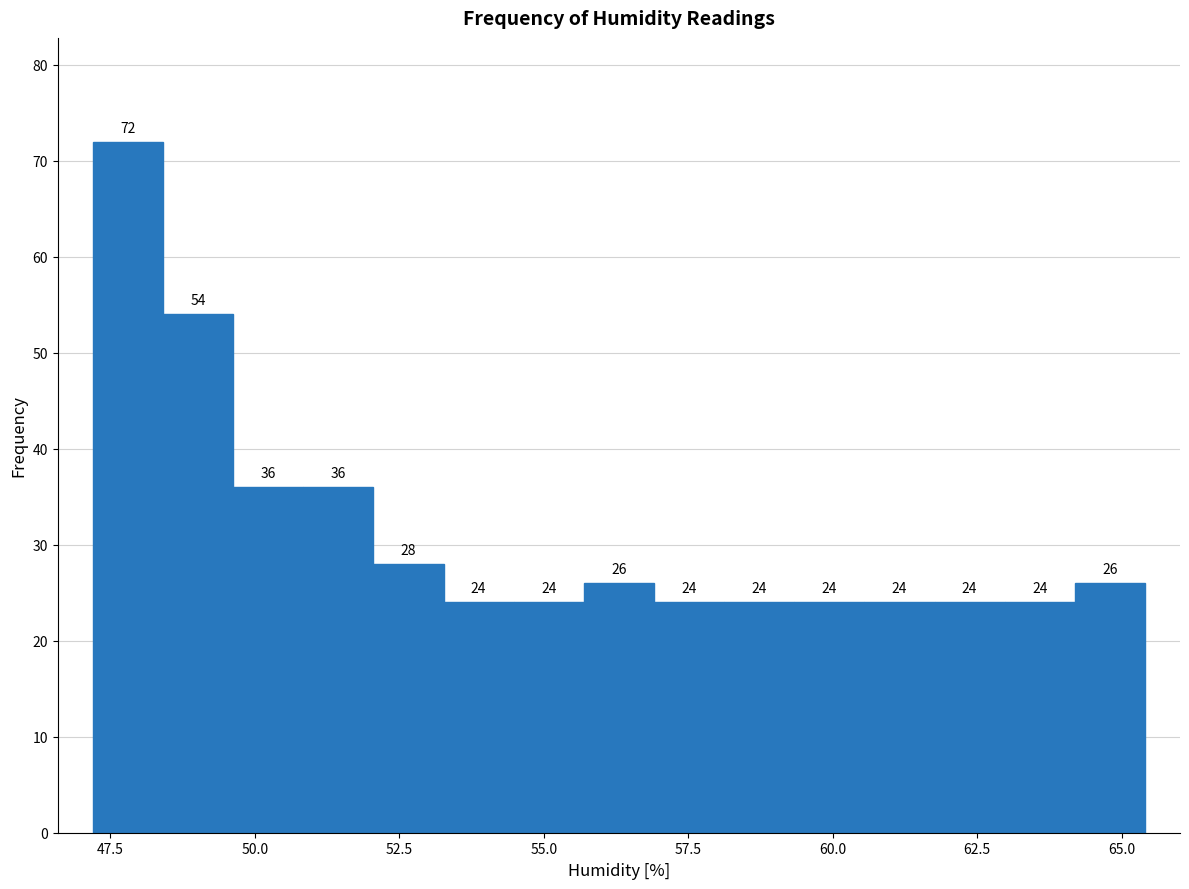

Around what value on the x-axis is the tallest bar? Give the approximate position of its centre, as read against the axis.

48.0